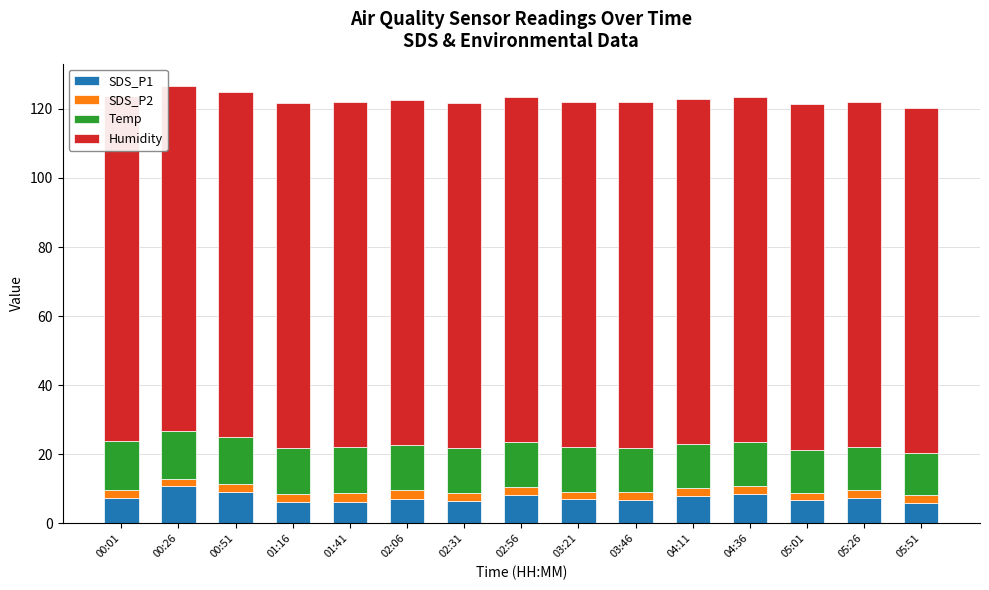

What is the label of the 4th bar from the left?

01:16